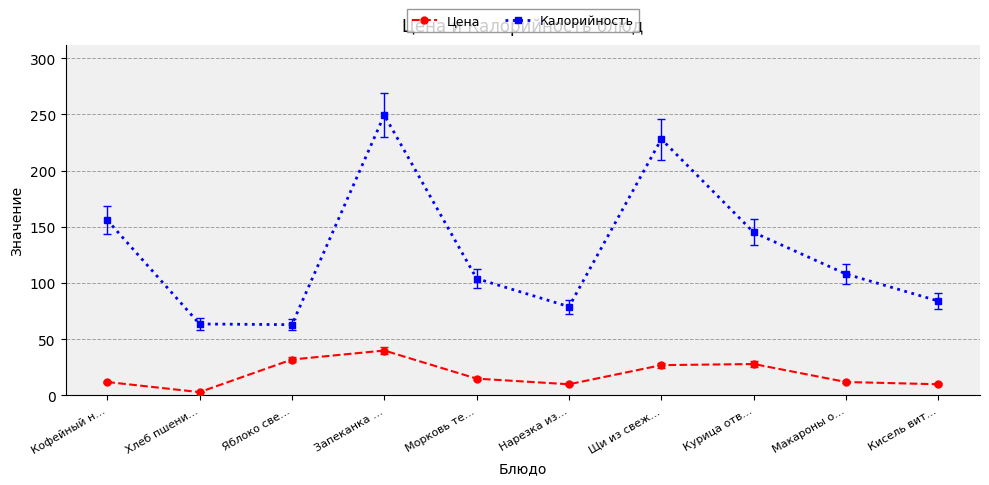

In Цена, how many points are higher than both neighbors (excluding endpoints)?

2